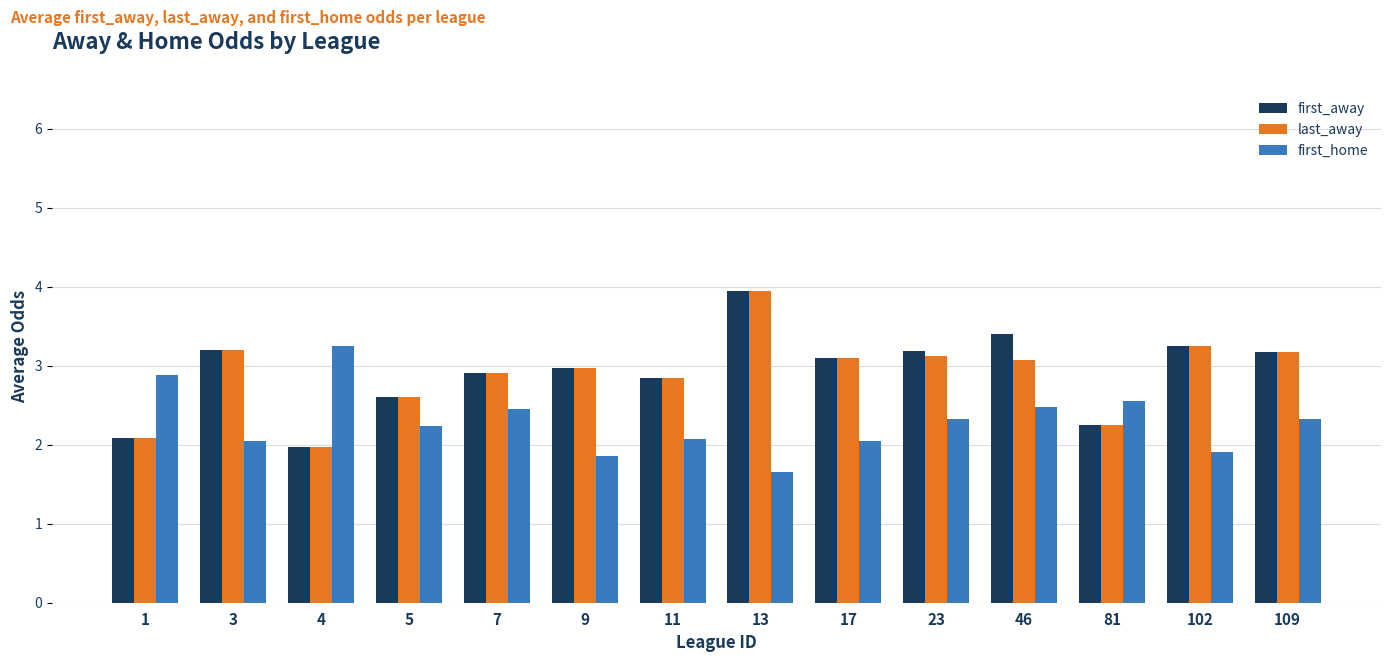

At which category is the sum across all series the highest?

13